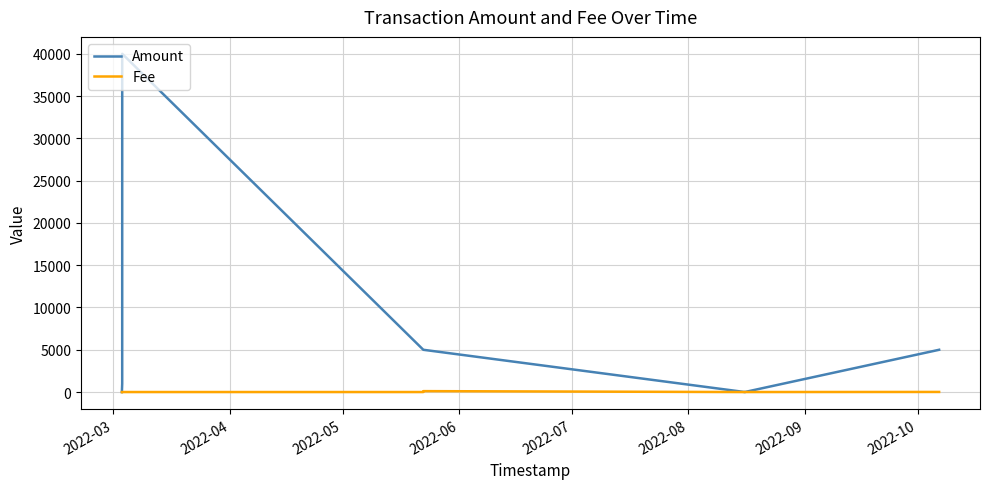

Does the chart have visible grid lines?

Yes